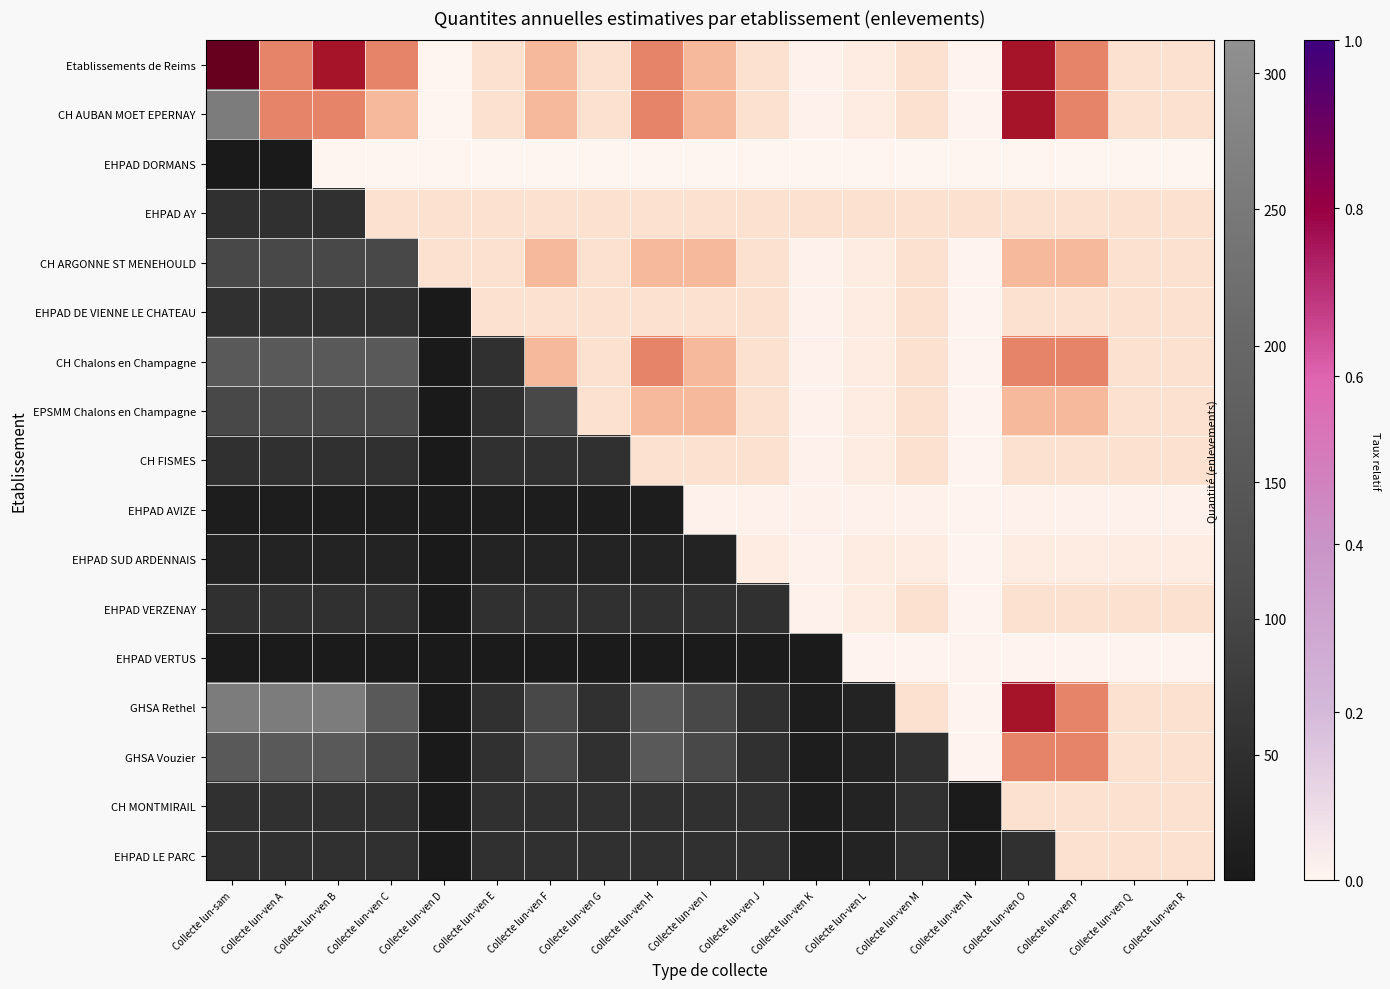

The EHPAD VERZENAY series shows 52 at Collecte lun-ven F. True or false?

True